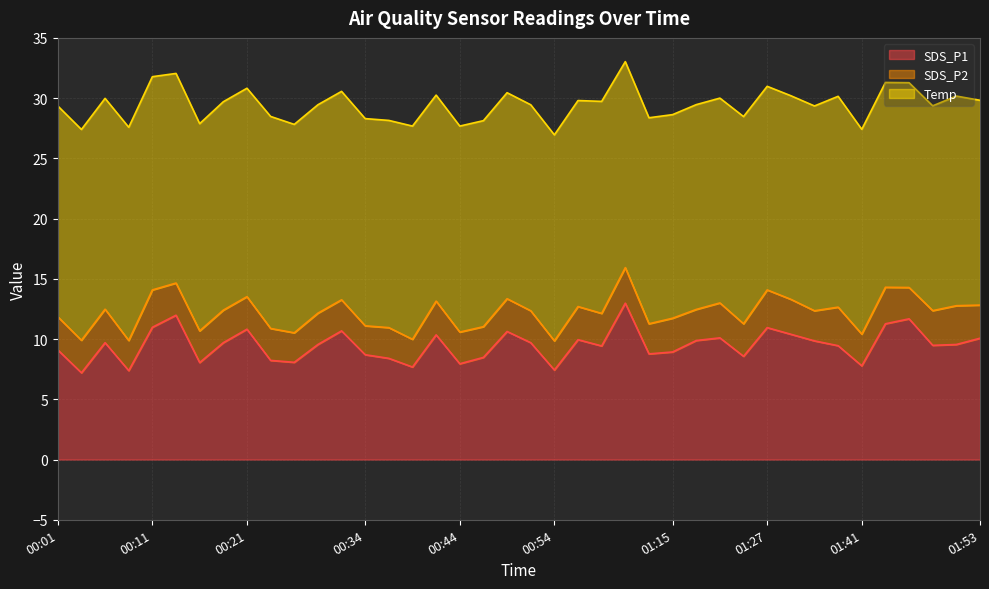

How many interior local valleys does the SDS_P1 series have?

12